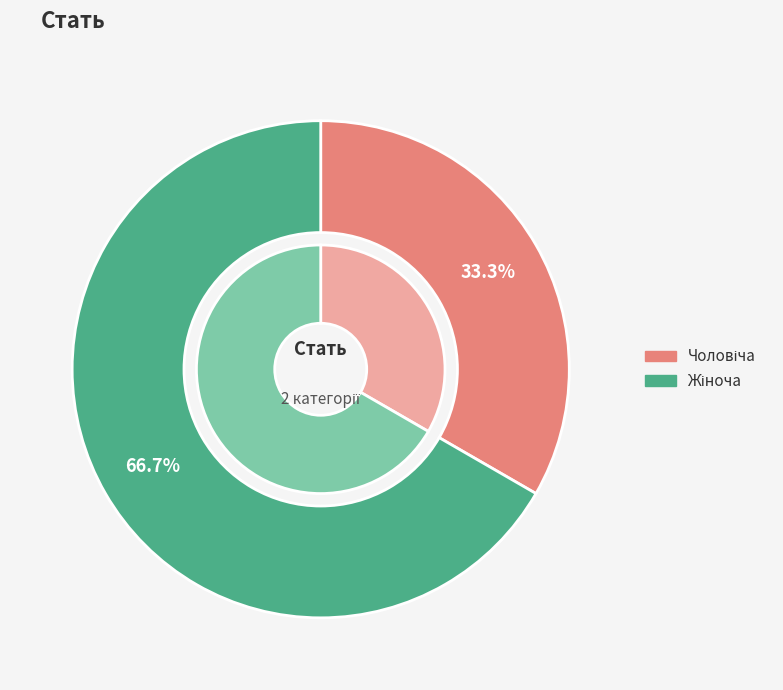

Count the number of slices in the pie.

2